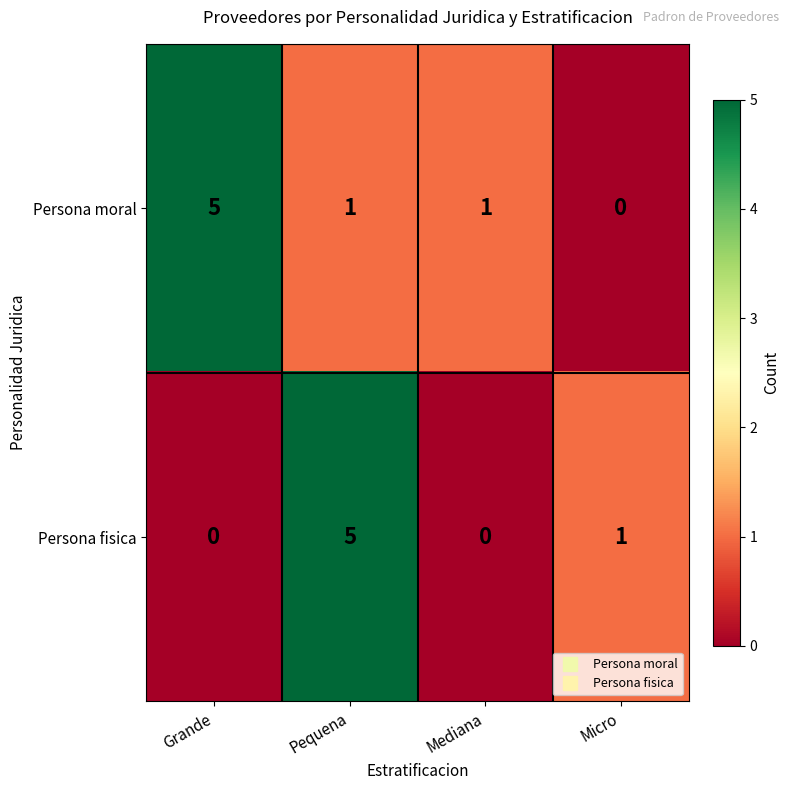

Which category has the highest value in the Persona fisica series?

Pequena